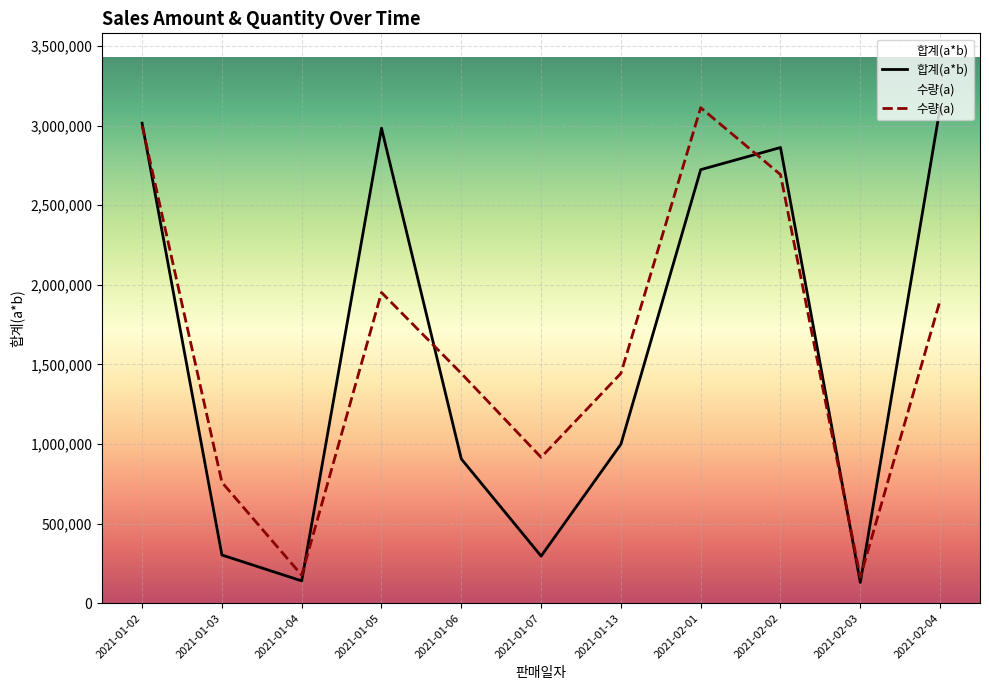

At which label does 수량(a) first exceed 1443157?

2021-01-02